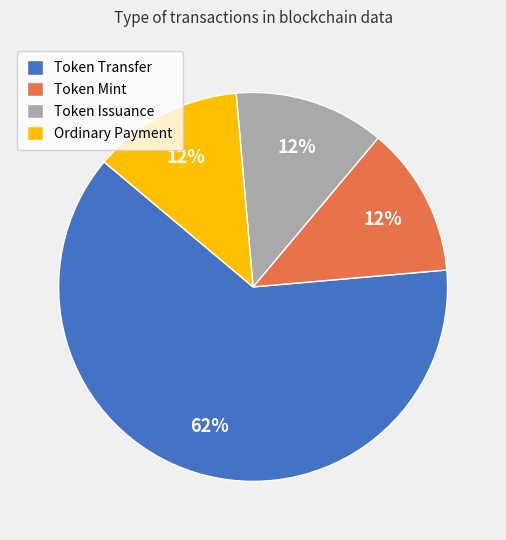

Do Ordinary Payment and Token Mint together represent more than half of the pie?

No